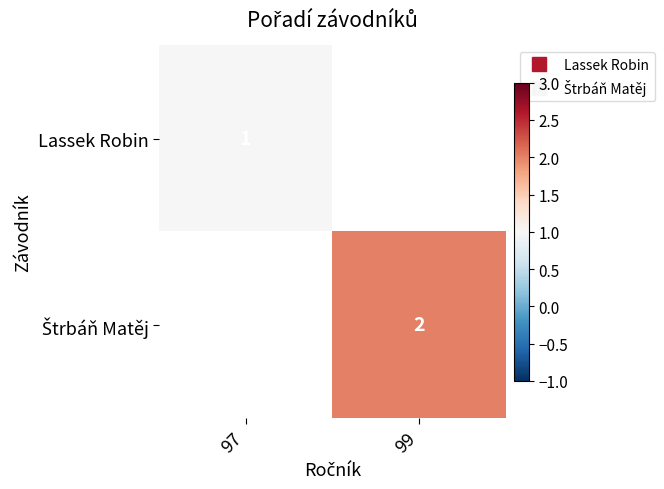

The value of Štrbáň Matěj at 99 is 2.0. True or false?

True